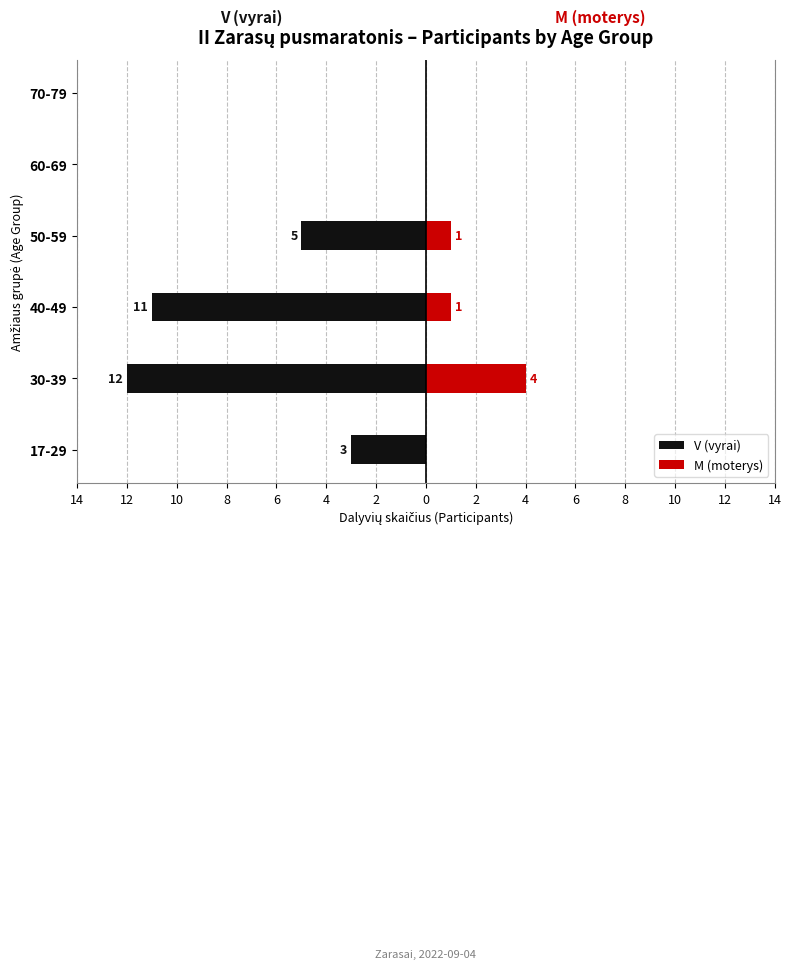

How many bars are there in each group?

2